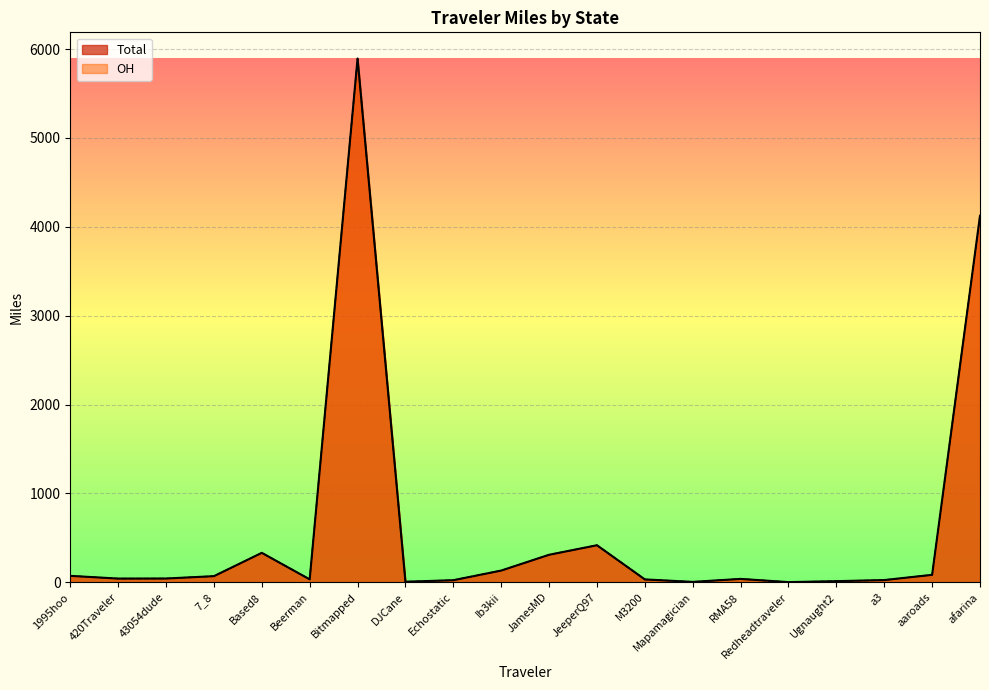

Which label corresponds to the largest value in the chart?

Bitmapped